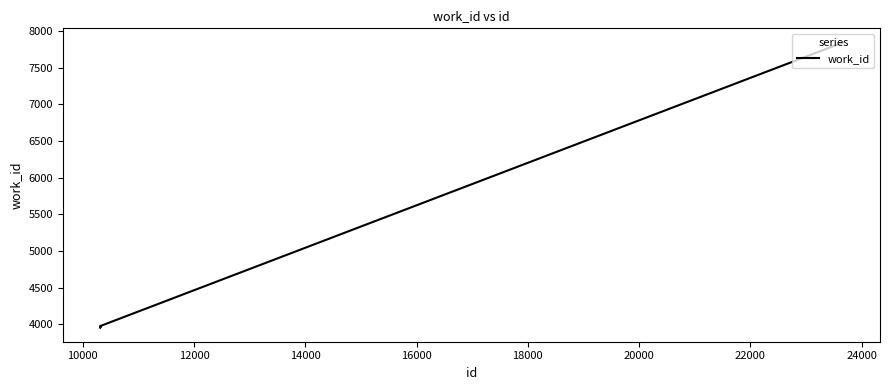

How many values are below 3977?

3